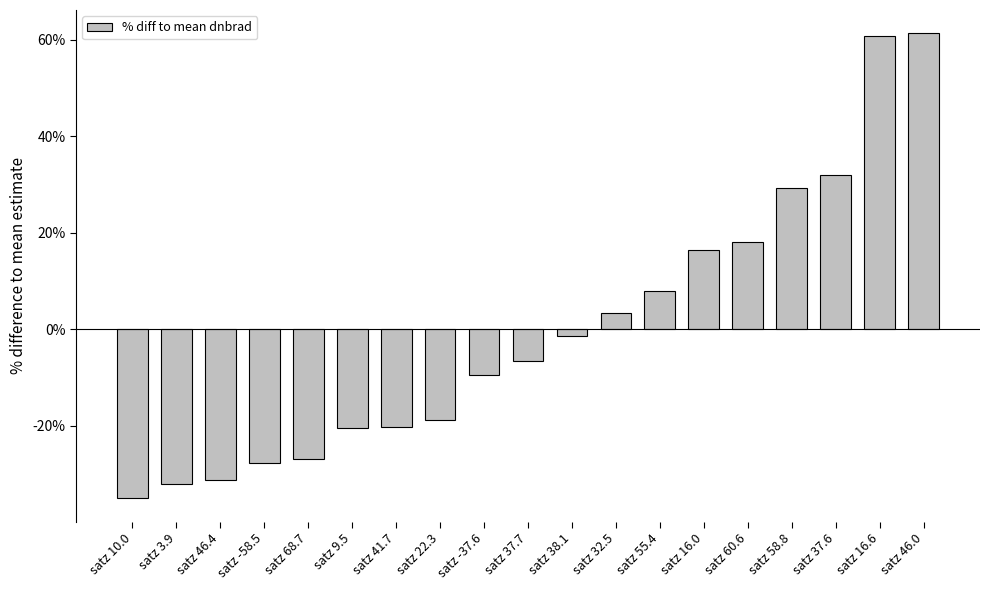

What is the sum of the values at satz 38.1 and satz 16.0?

15.0